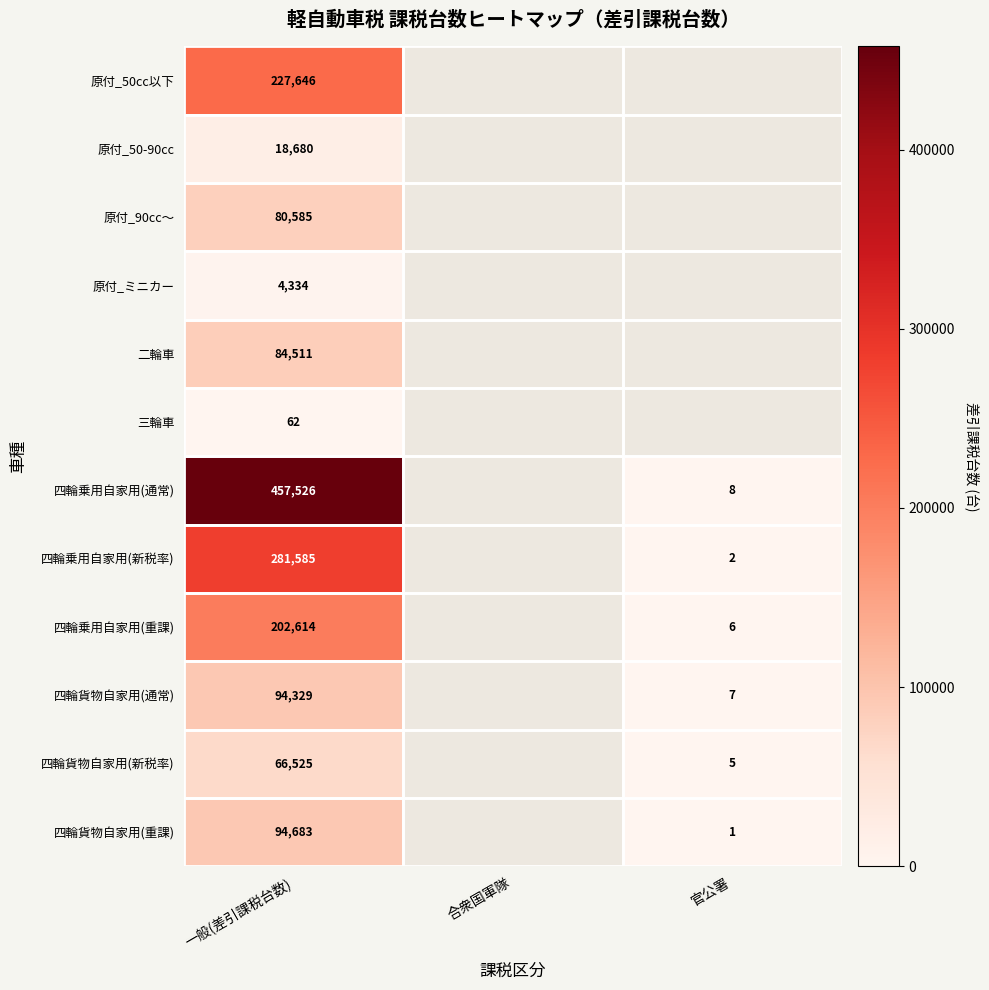

The 原付_90cc〜 series shows 80585 at 一般(差引課税台数). True or false?

True